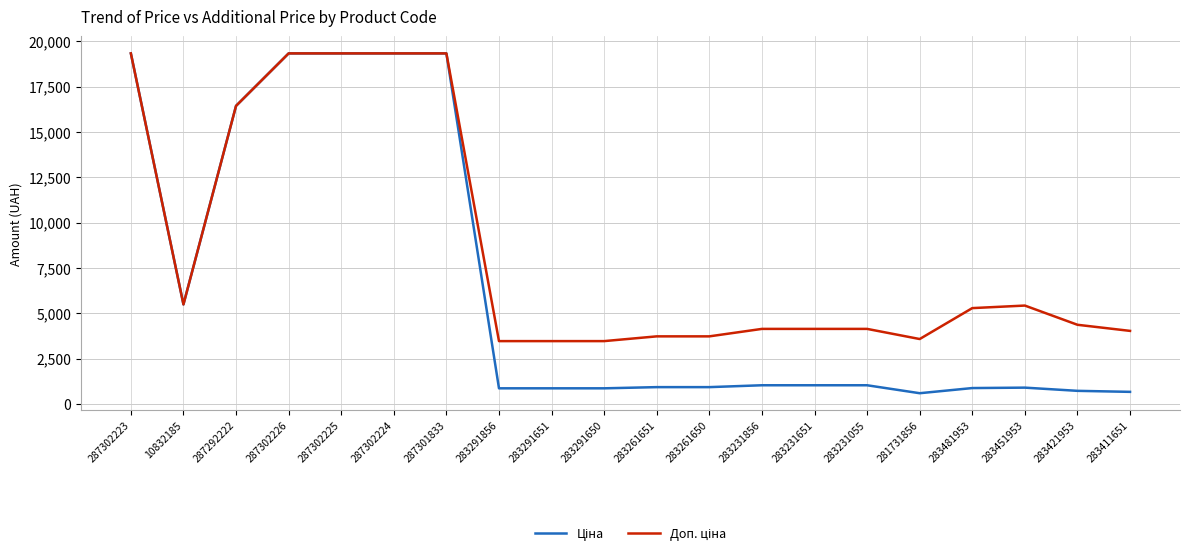

What is the minimum value shown in the chart?

597.8